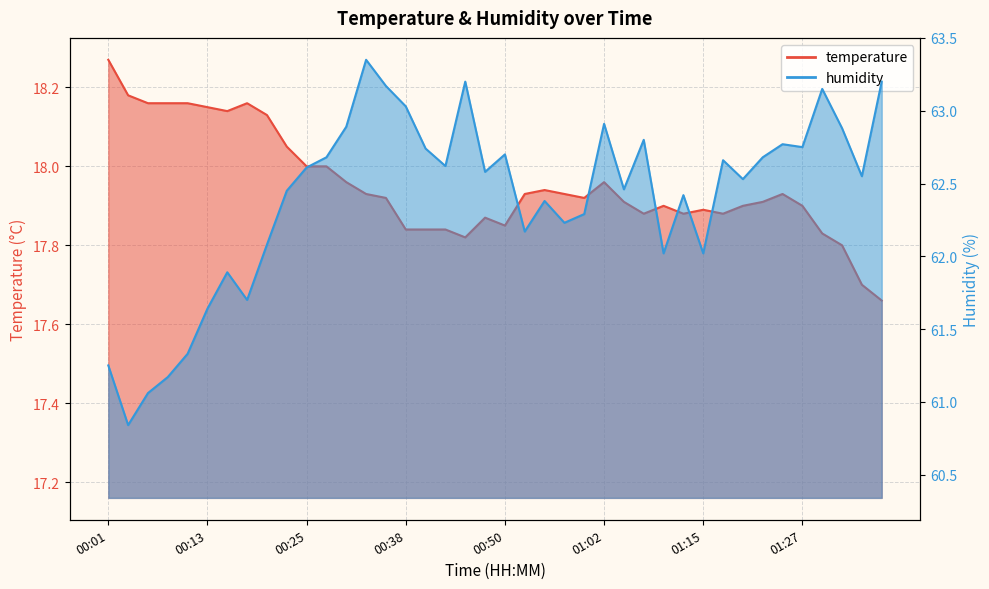

True or false: humidity has a value of 62.4 at 00:55.

True